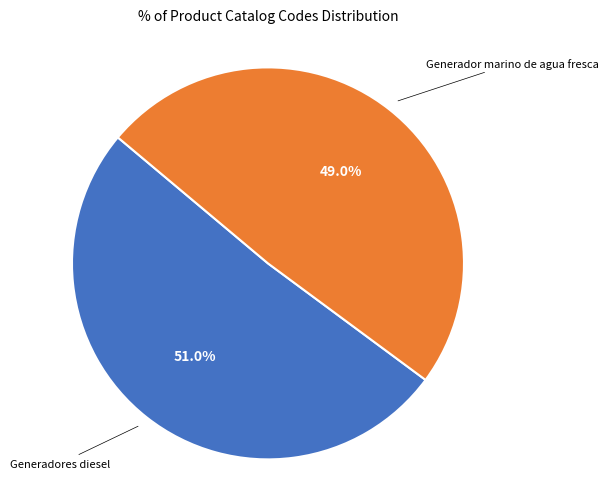

Is there a majority slice in this chart?

Yes